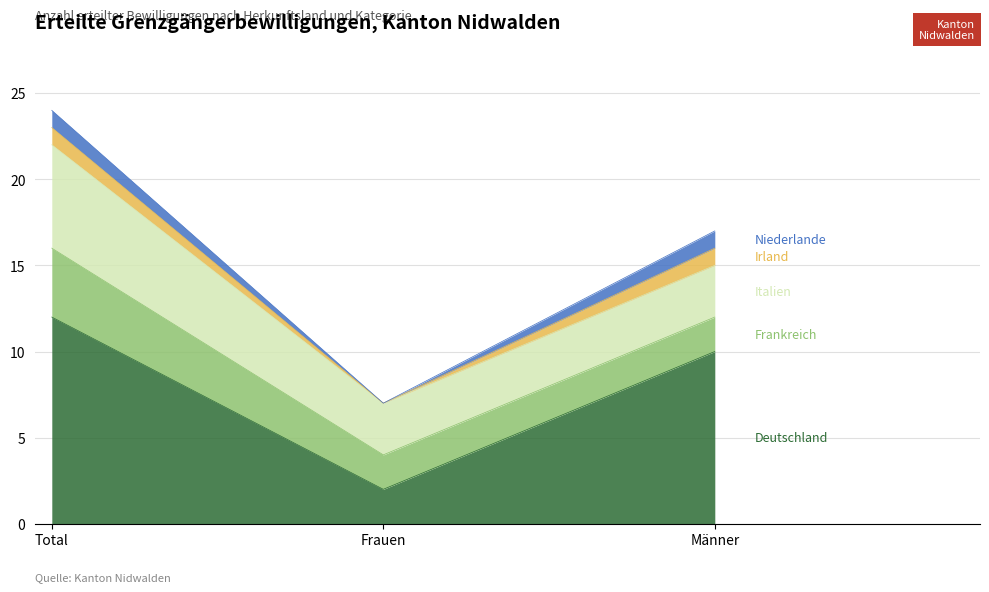

At which category does the chart reach its peak across all series?

Total